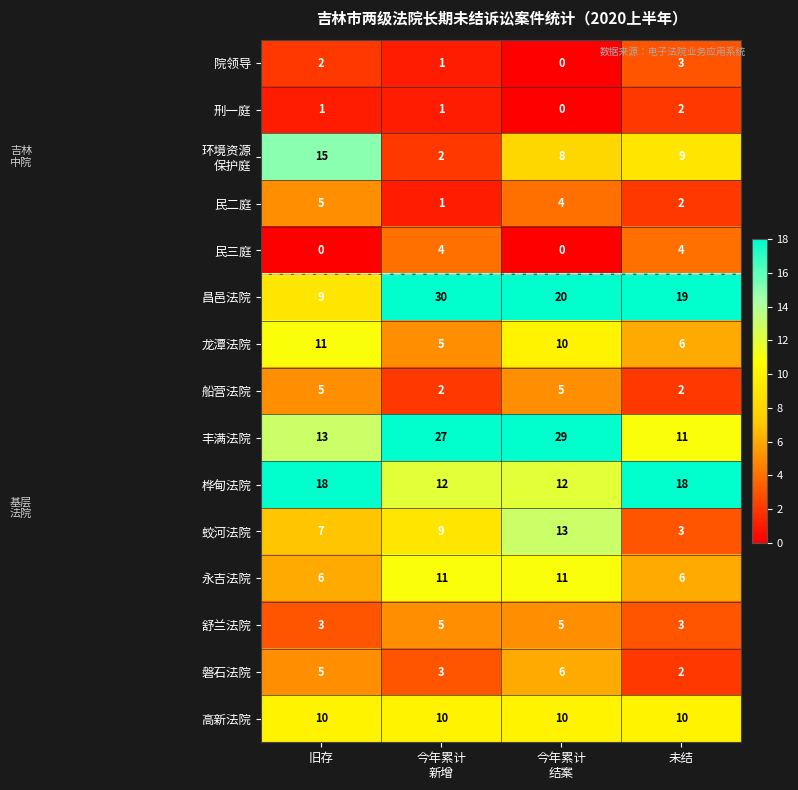

What is the difference between the maximum and second lowest values in the 昌邑法院 series?

11